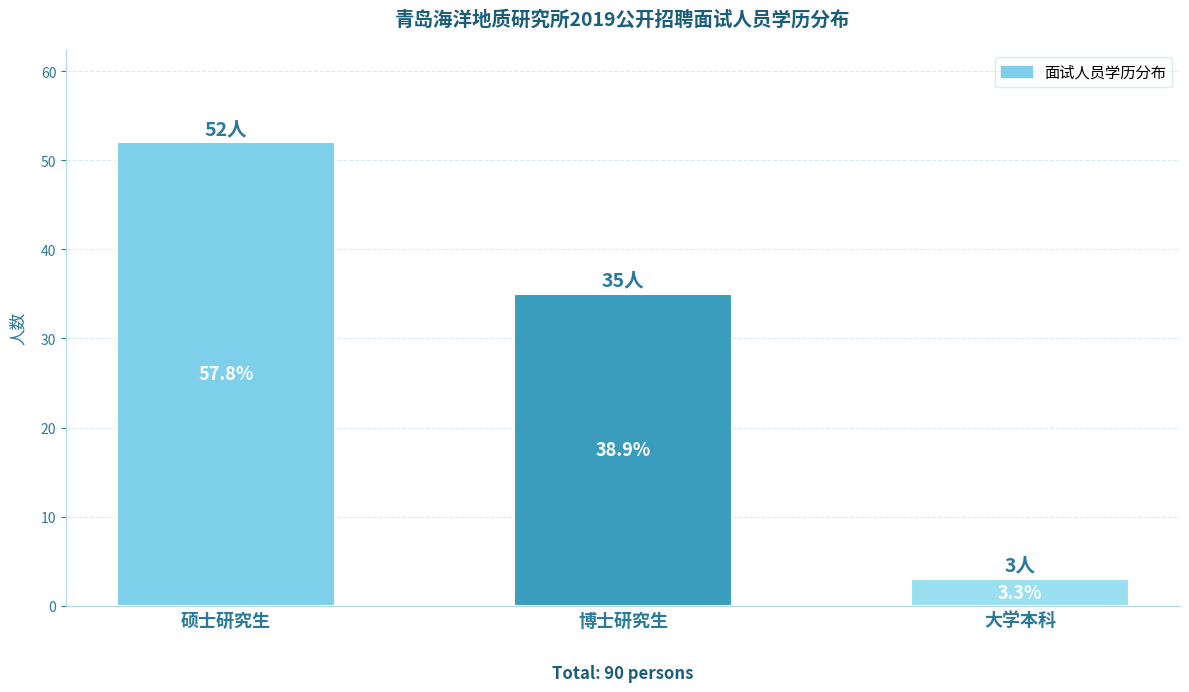

What is the value of the 1st bar from the left?

52